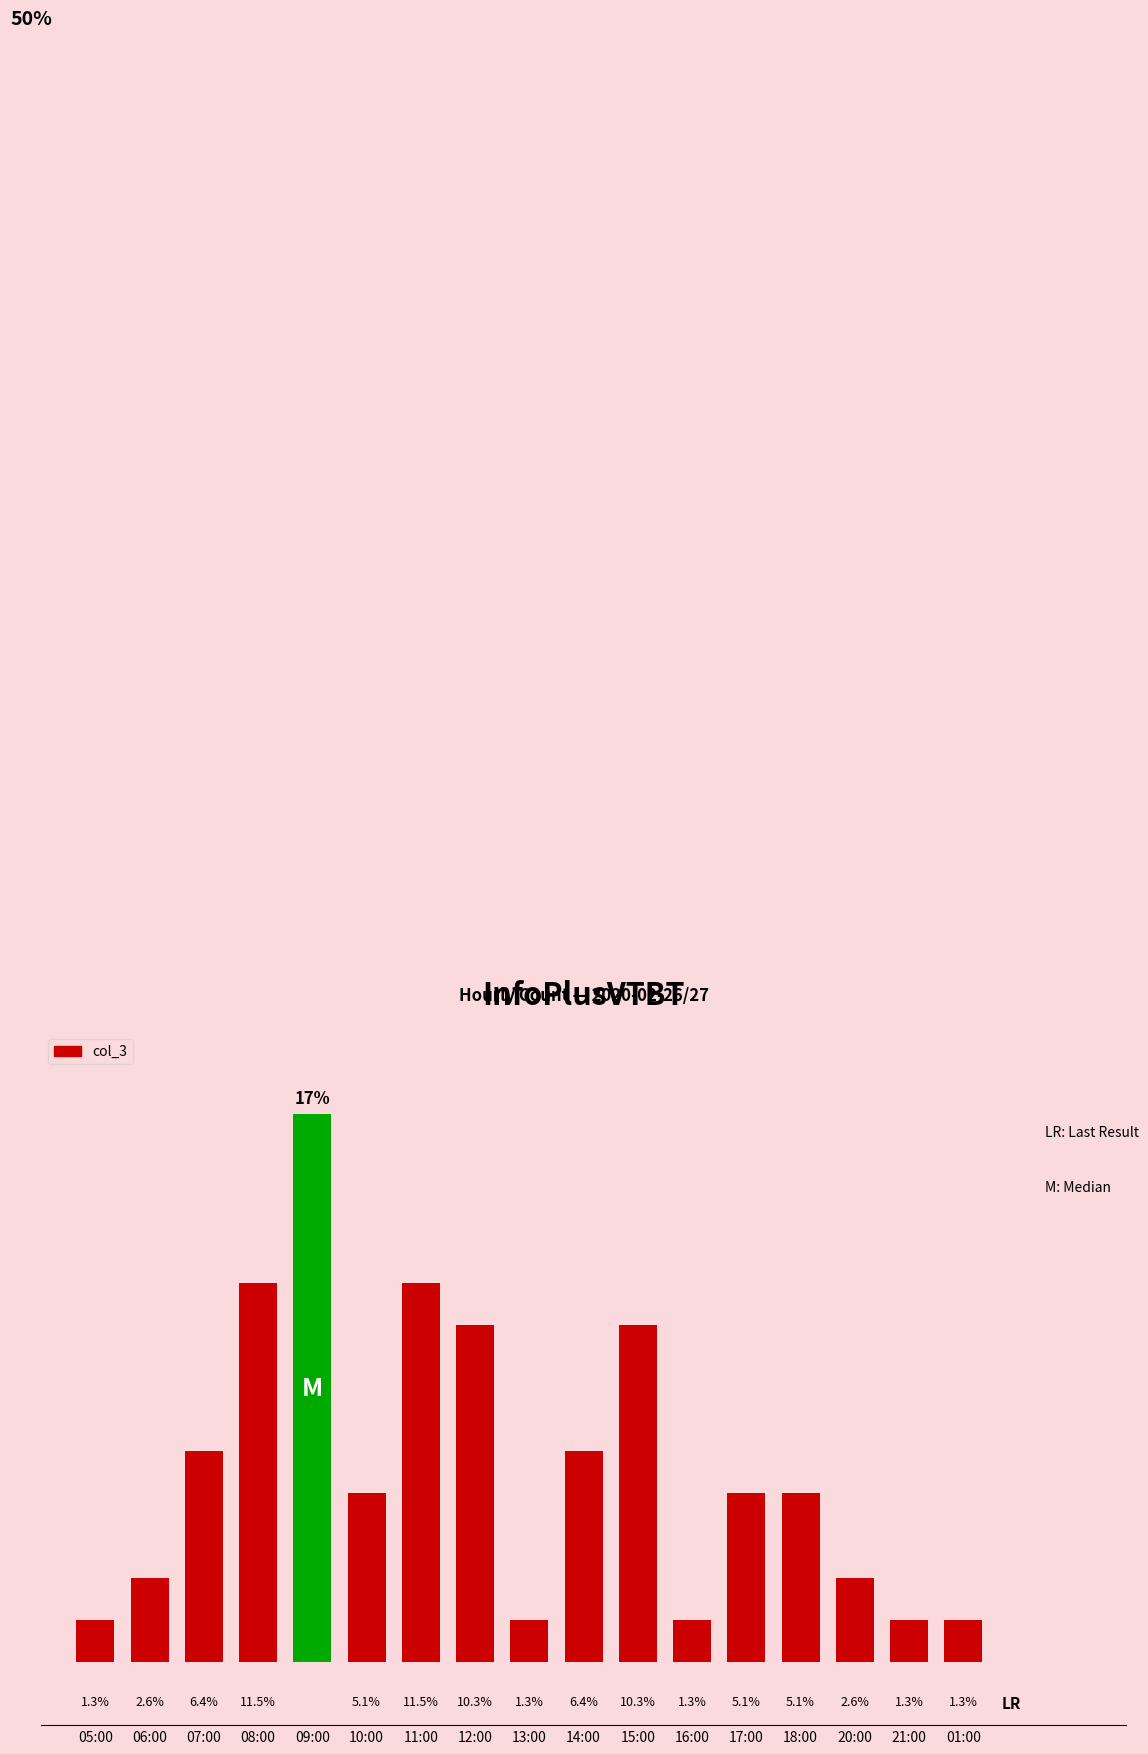

Reading left to right, what are all the values shown in this chart?

05:00=1	06:00=2	07:00=5	08:00=9	09:00=13	10:00=4	11:00=9	12:00=8	13:00=1	14:00=5	15:00=8	16:00=1	17:00=4	18:00=4	20:00=2	21:00=1	01:00=1